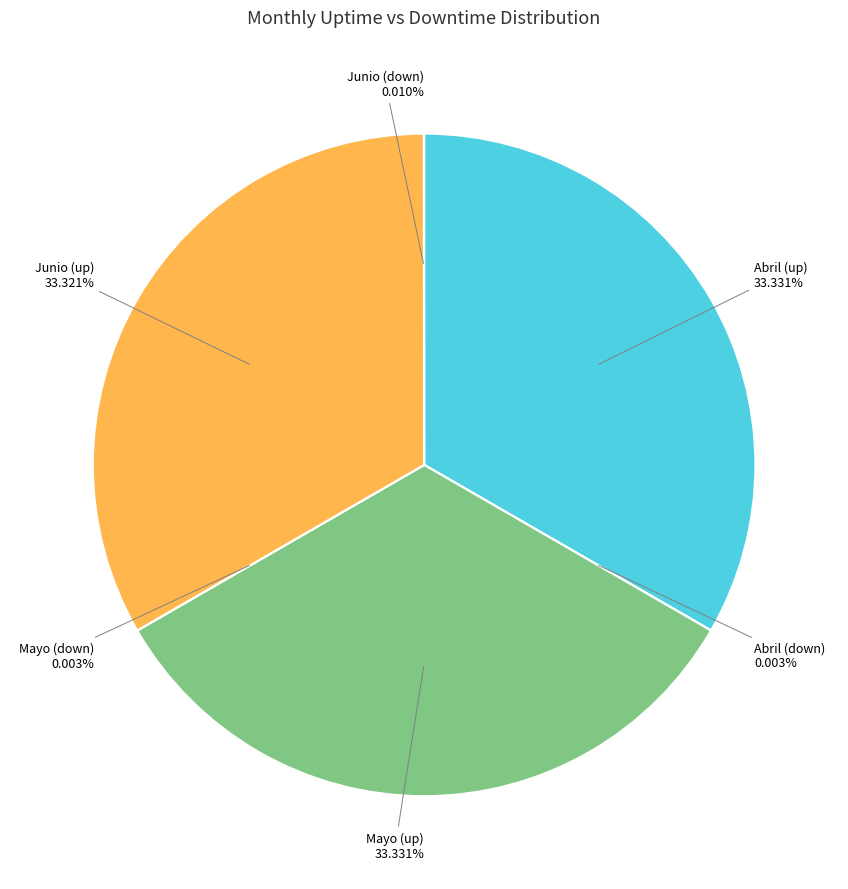

What is the largest slice in the pie chart?

Abril